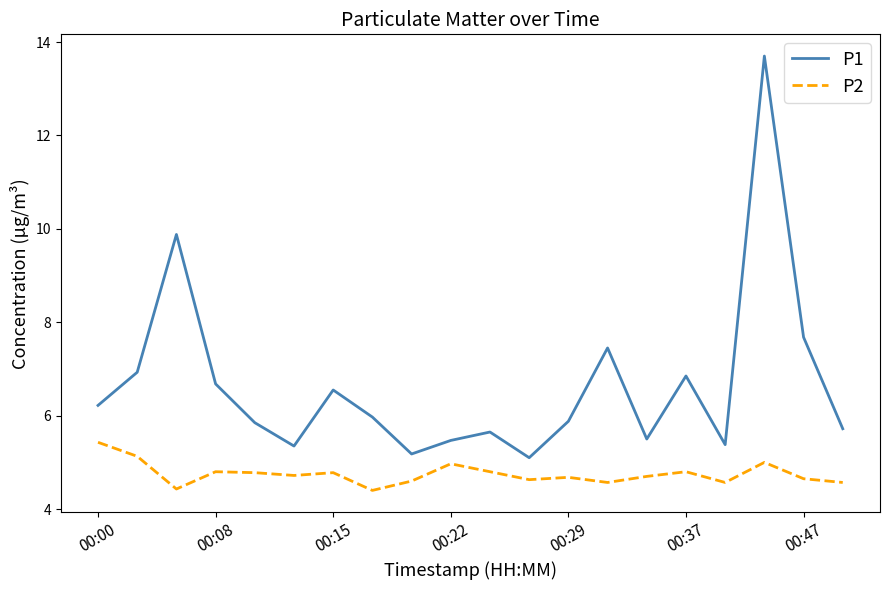

What is the difference between the maximum and minimum values in the P1 series?

8.6